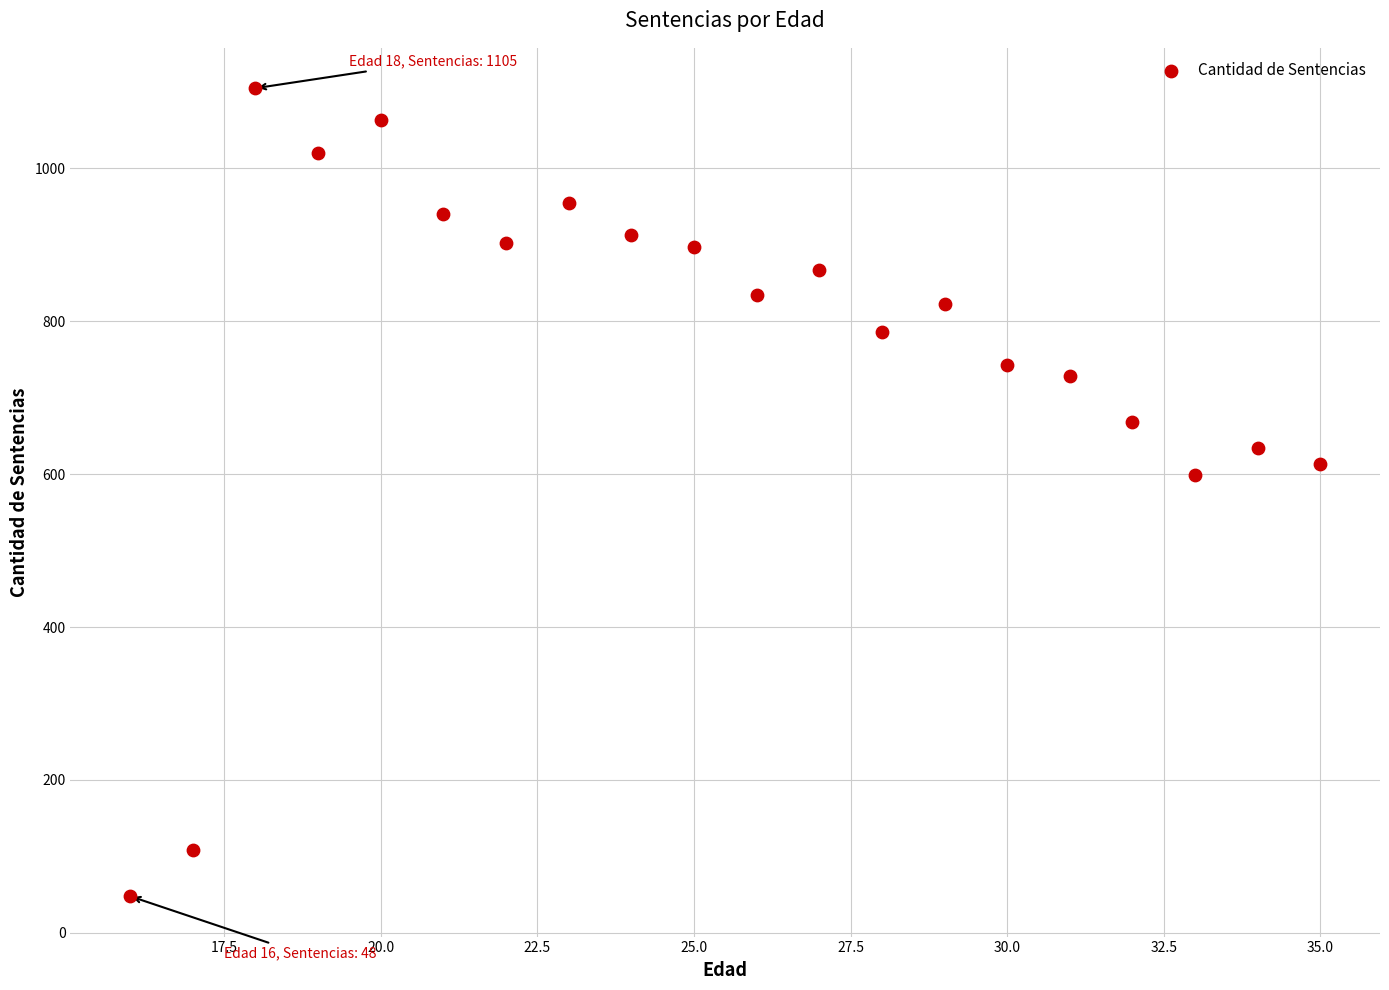

What is the range of Y values (max minus min)?

1057